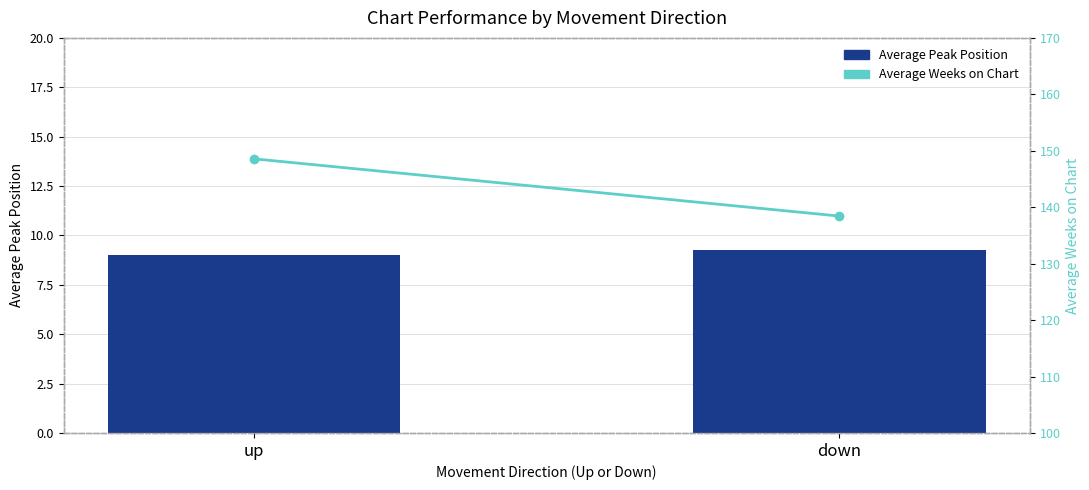

Count the number of categories in the chart.

2